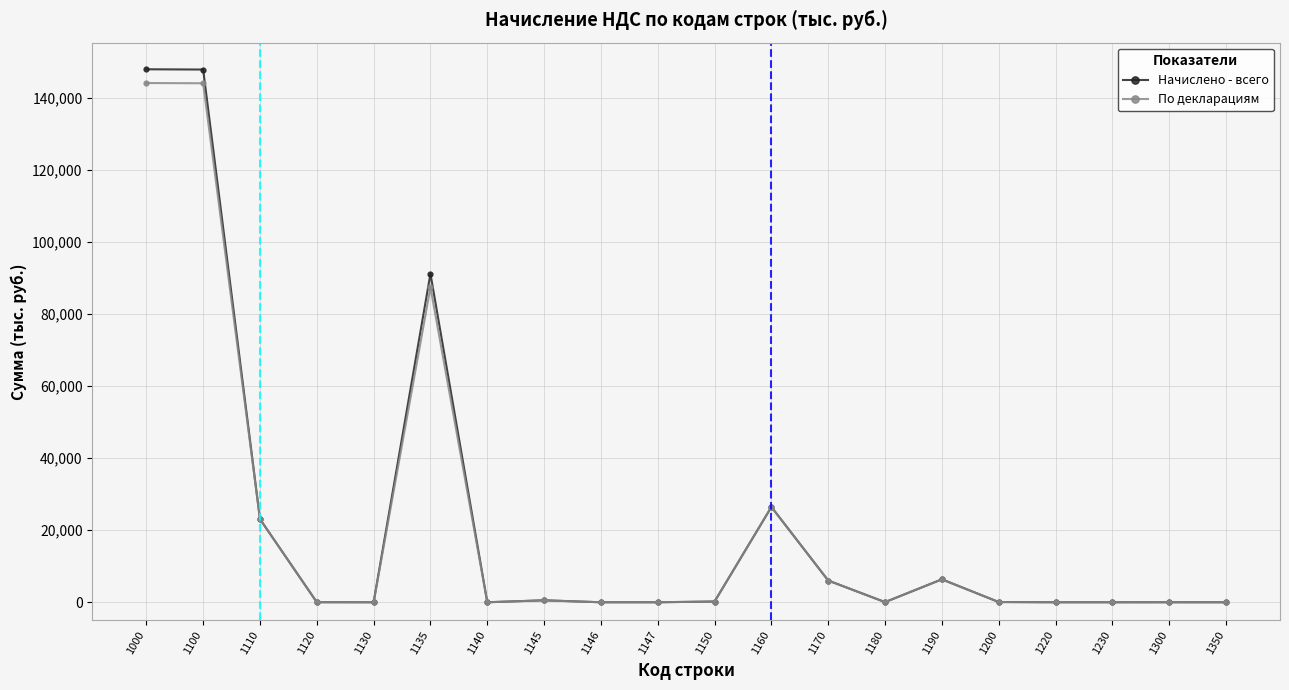

Which label corresponds to the largest value in the chart?

1000